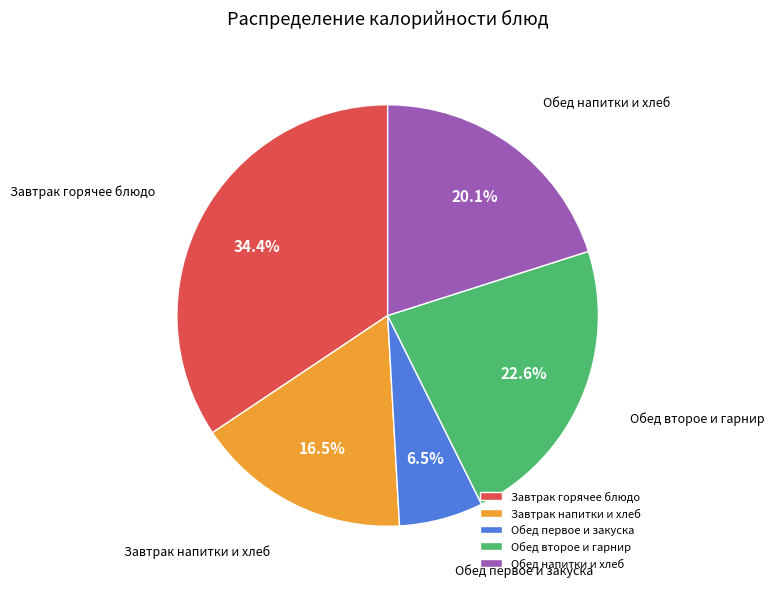

Which has a higher value, Завтрак напитки и хлеб or Обед напитки и хлеб?

Обед напитки и хлеб